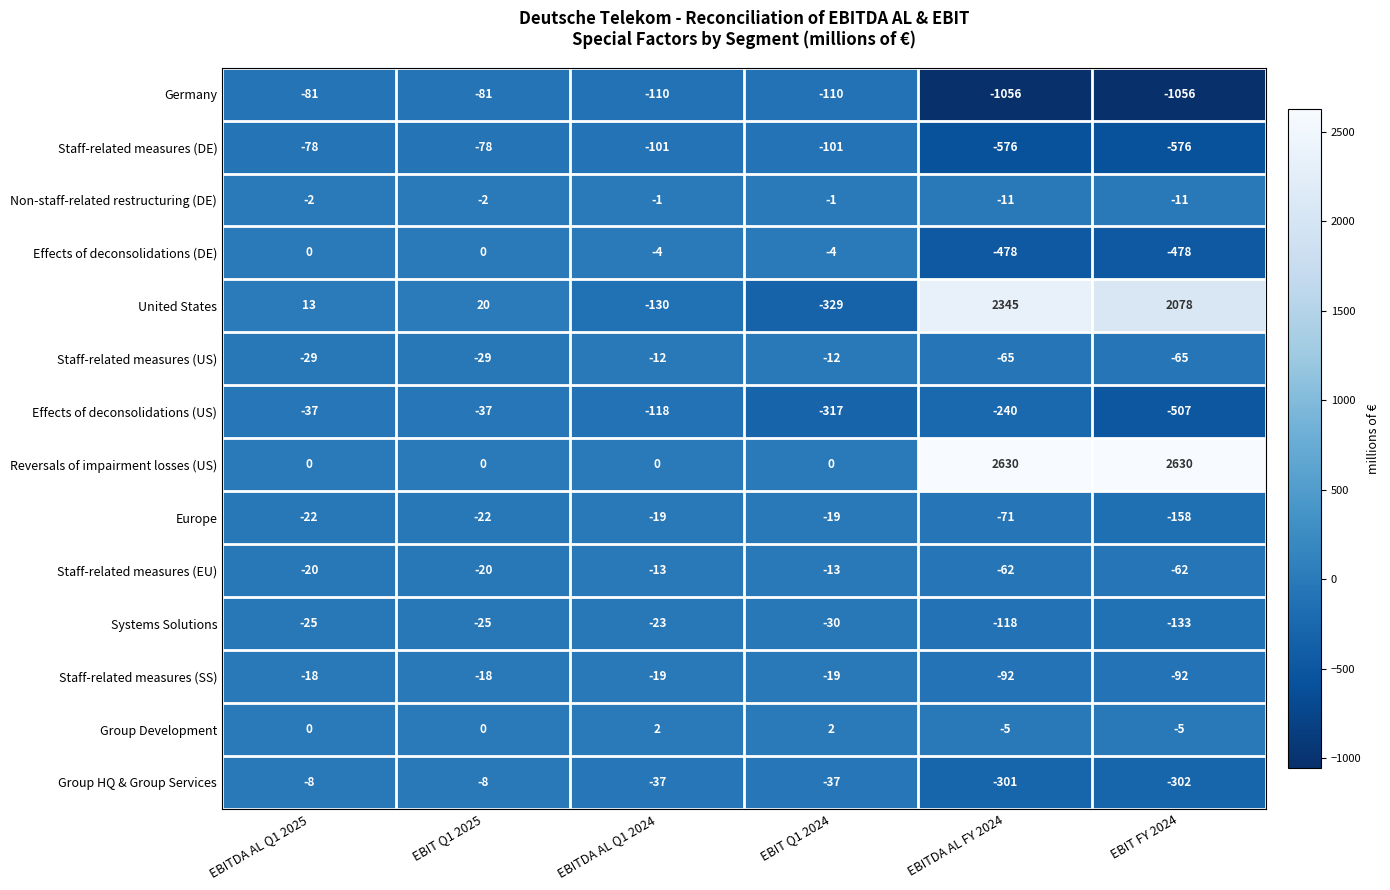

True or false: Reversals of impairment losses (US) has a value of -1559 at EBITDA AL Q1 2024.

False